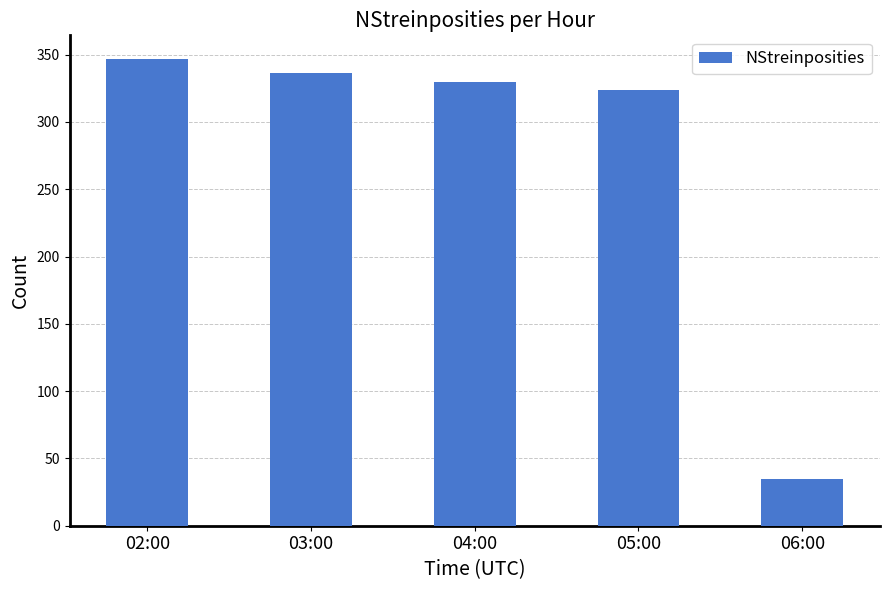

Reading left to right, extract all data points from this chart.

02:00=347	03:00=336	04:00=330	05:00=324	06:00=35